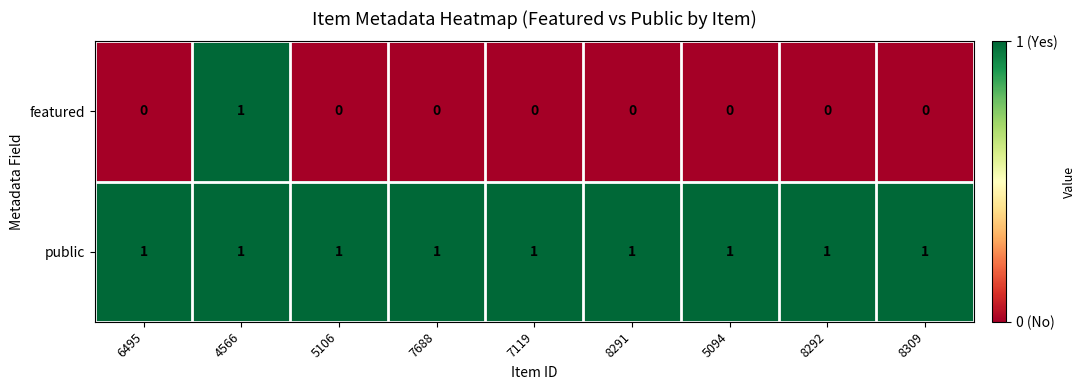

Rank the series by their average value, from highest to lowest.

public, featured